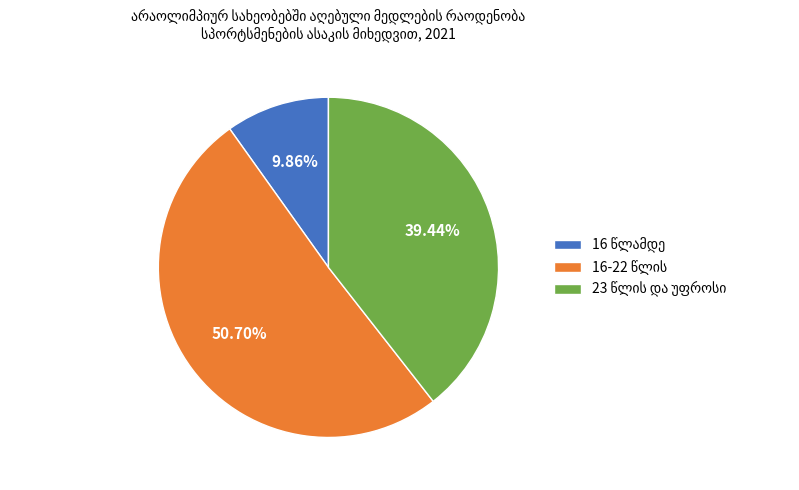

To the nearest percent, what is the average slice percentage?

33%